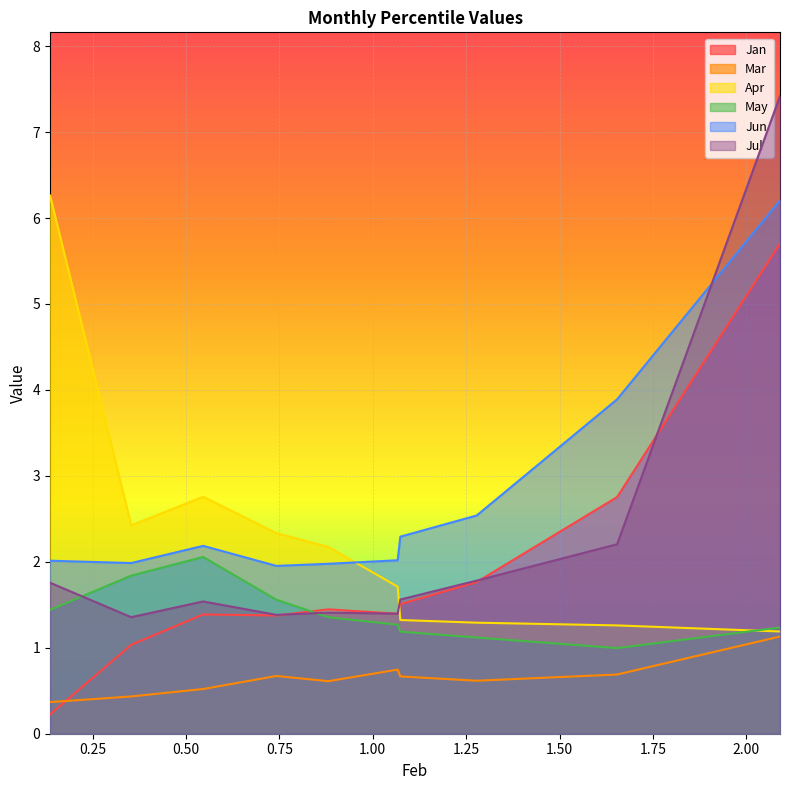

Which series has the widest spread of values?

Jul